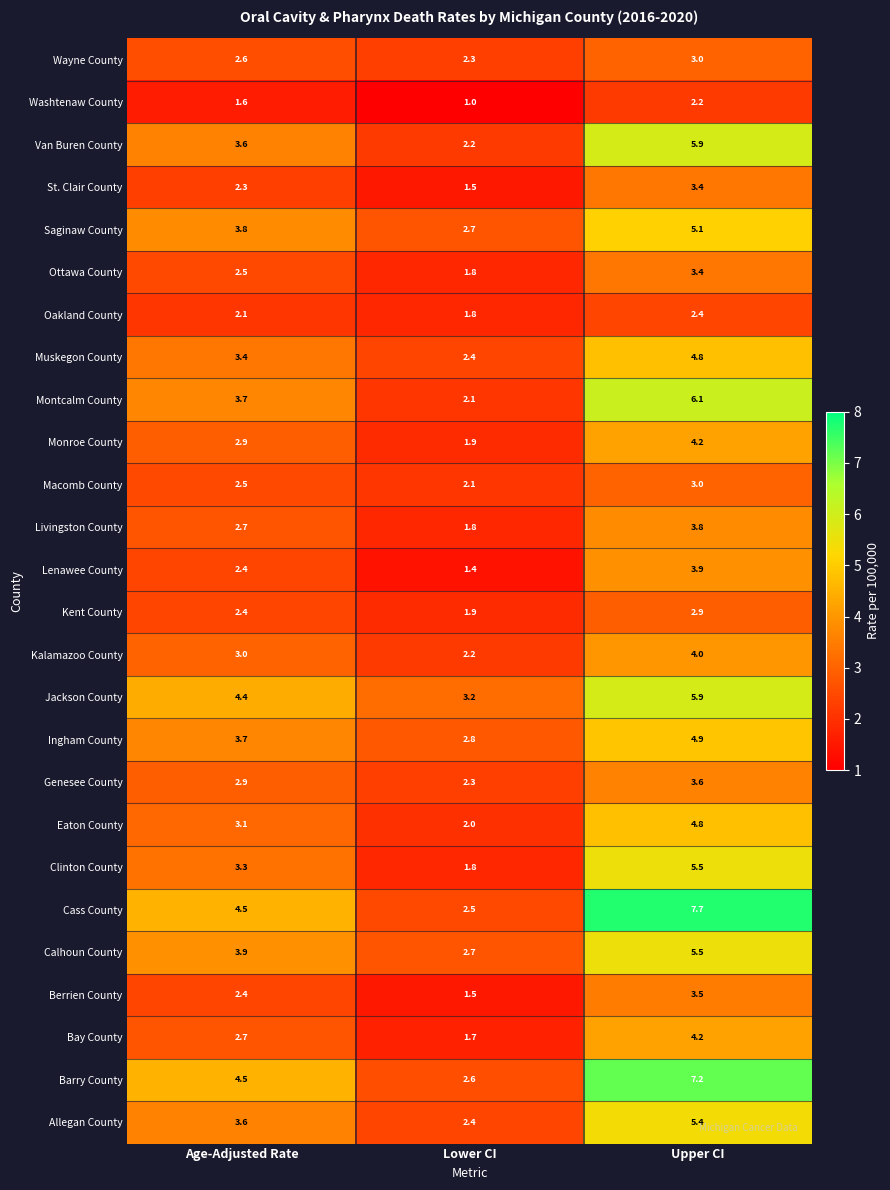

What is the greatest value displayed?

7.7